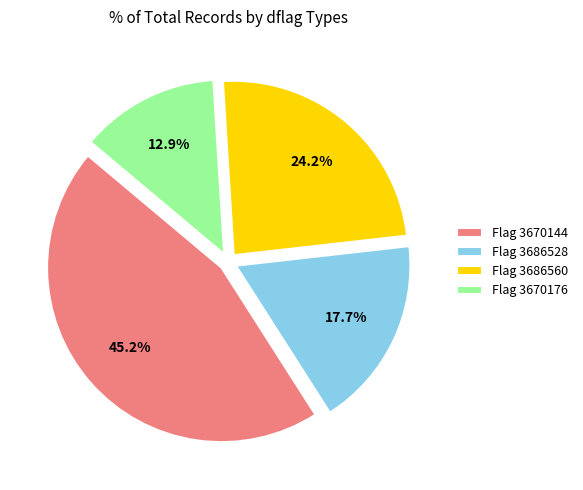

Is there any slice that represents more than half of the pie?

No